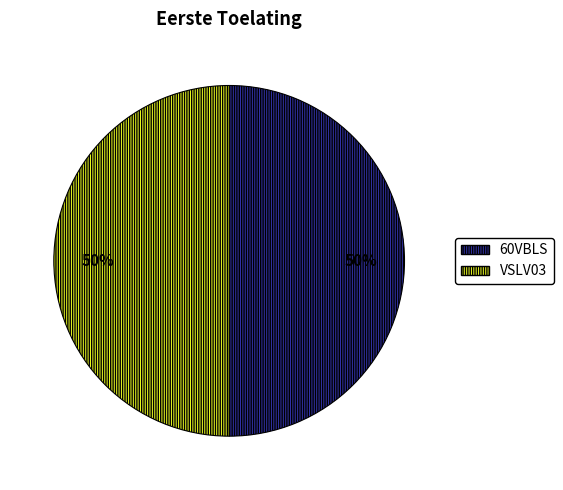

How many slices are in this pie chart?

2